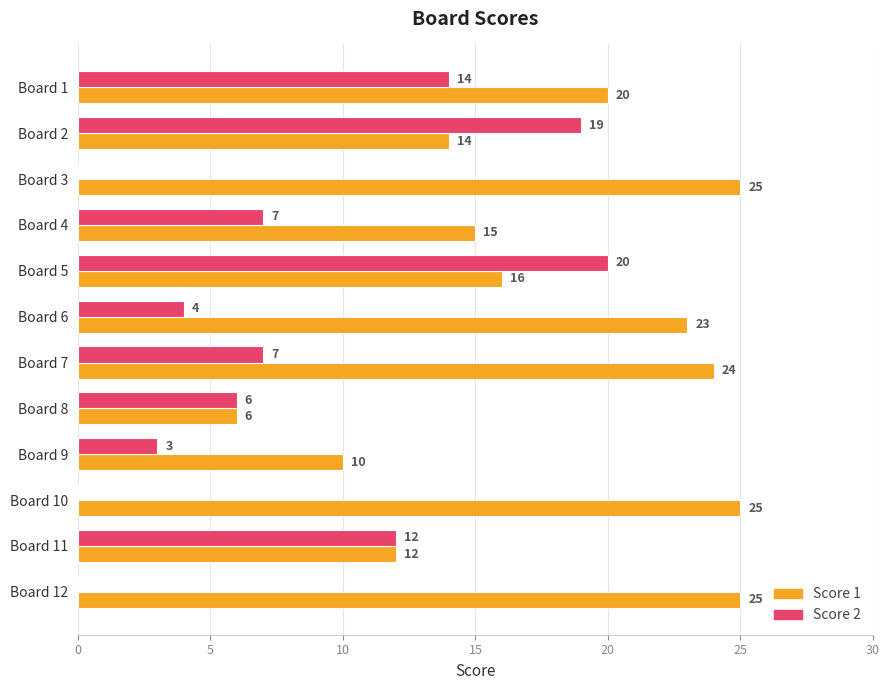

Is it true that Score 2 equals 10 at Board 8?

False